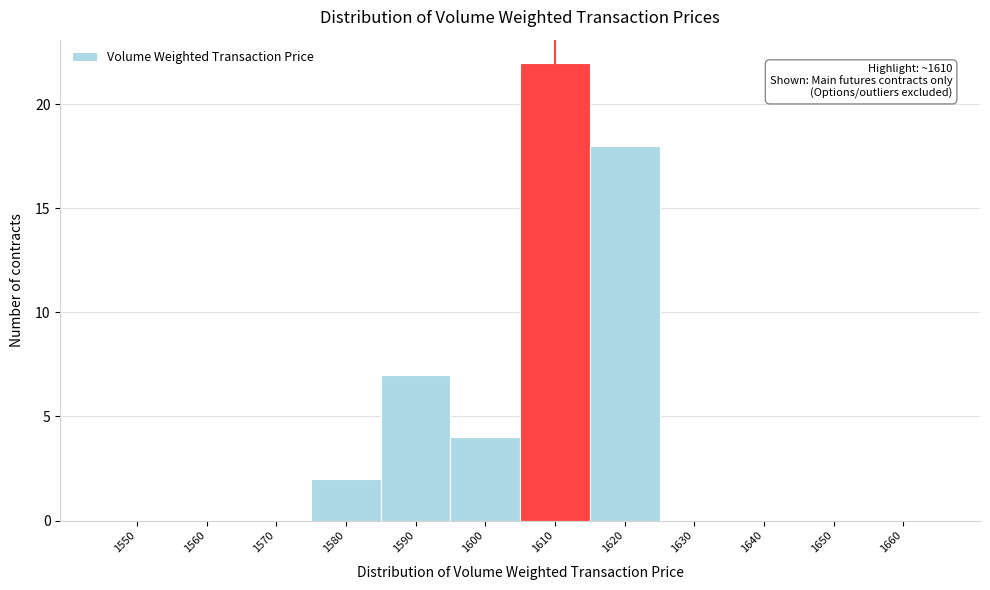

Reading right to left, list all the values displayed in this chart.

1660=0	1650=0	1640=0	1630=0	1620=18	1610=22	1600=4	1590=7	1580=2	1570=0	1560=0	1550=0